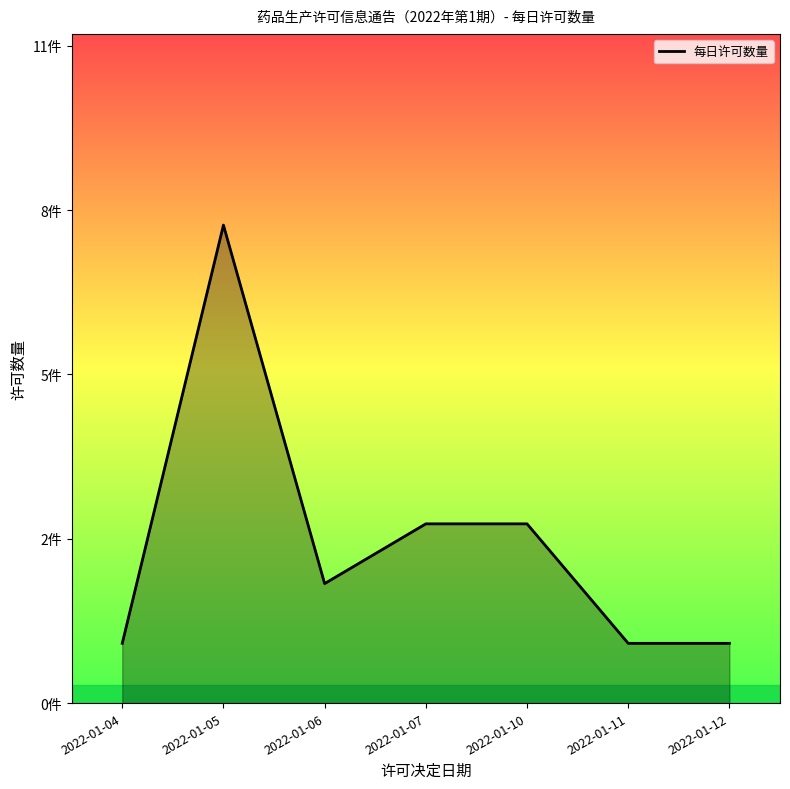

Is this an area chart (filled region under the line)?

Yes